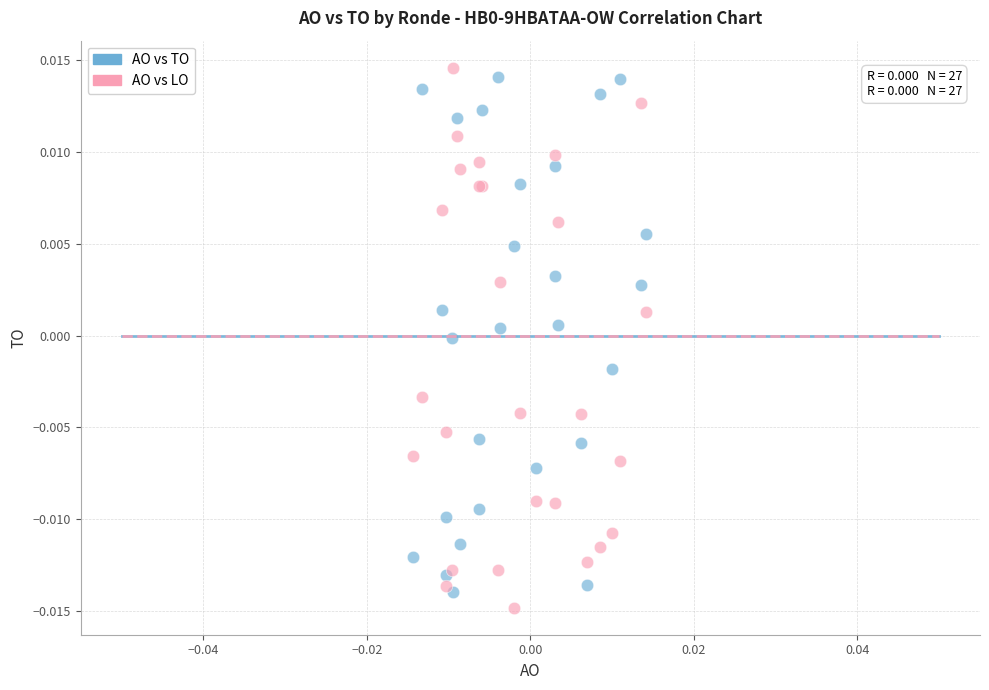

Which series has the widest spread of Y values?

AO vs LO